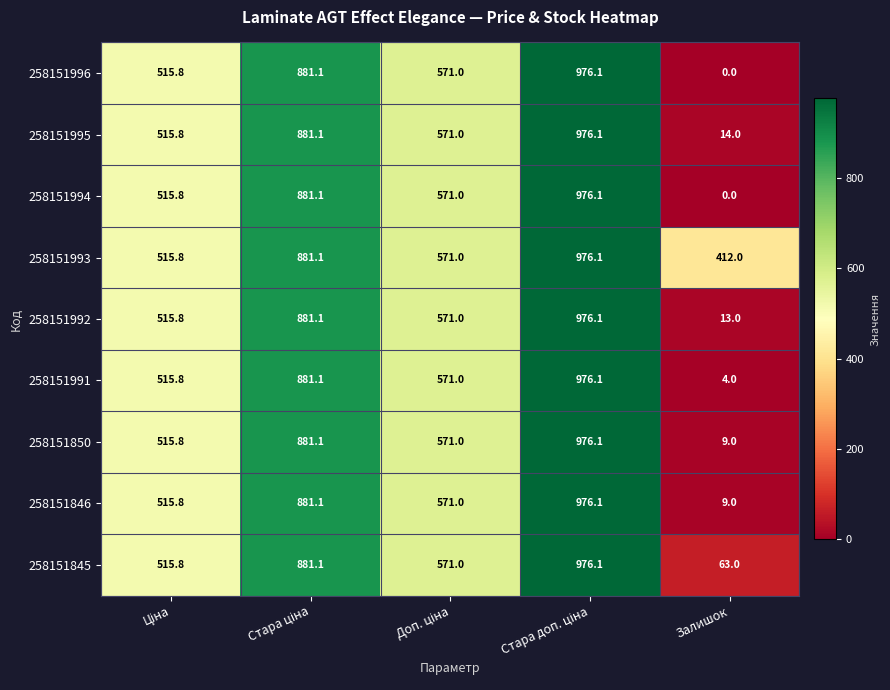

What value does the 258151991 series have at Залишок?

4.0